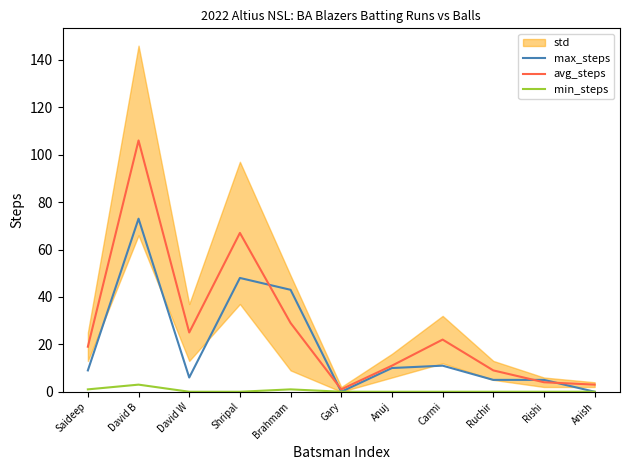

True or false: max_steps has more than 0 points higher than both neighbors.

True